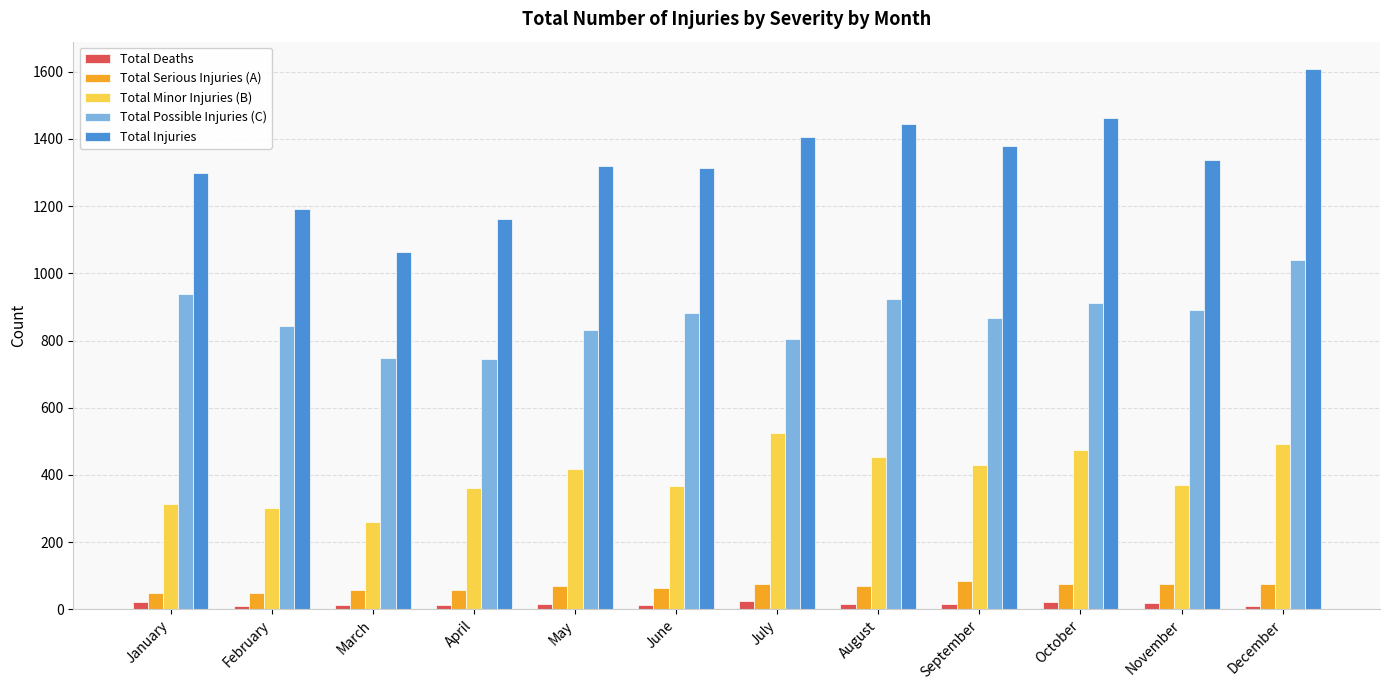

True or false: Total Injuries has a value of 1298 at January.

True